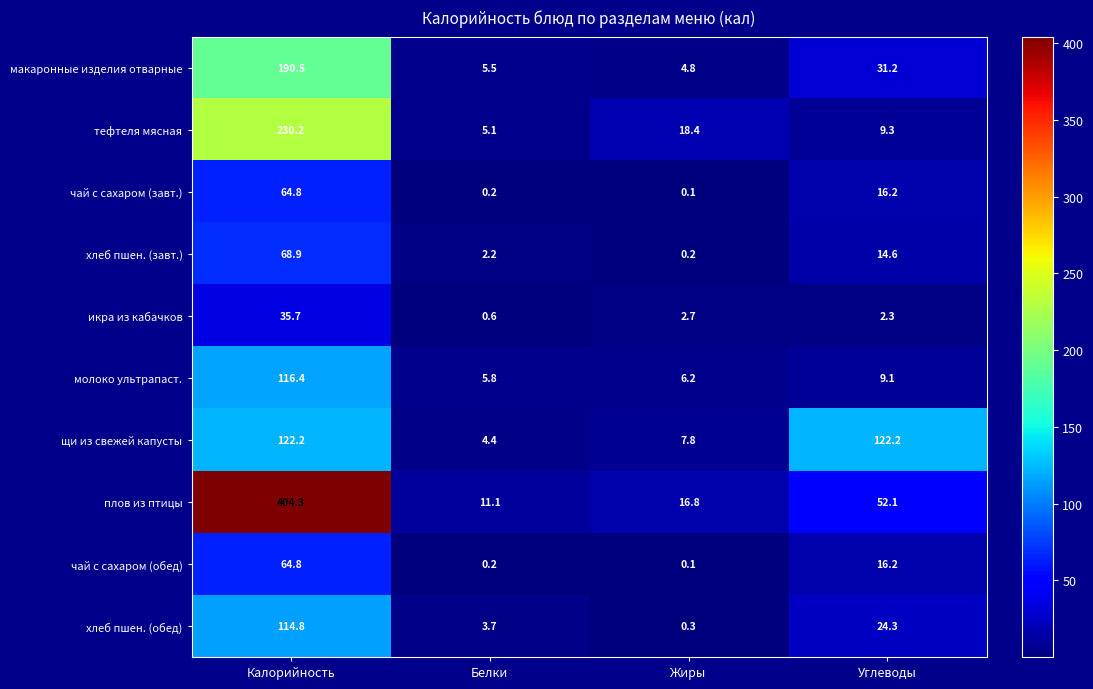

The value of макаронные изделия отварные at Белки is 9.8. True or false?

False